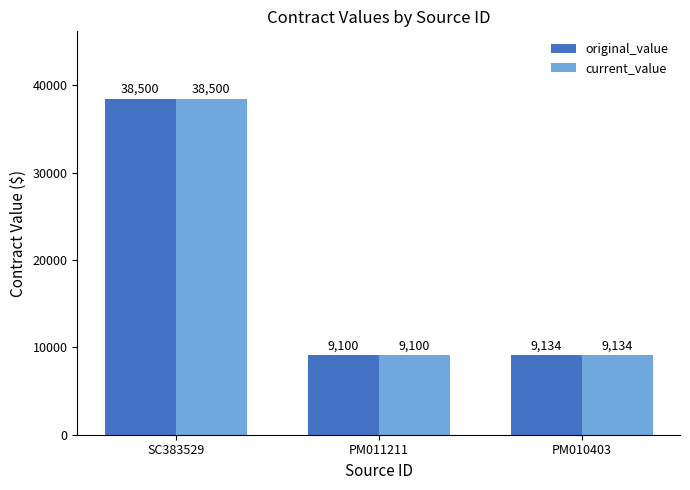

How many data points in current_value are less than 9134?

1